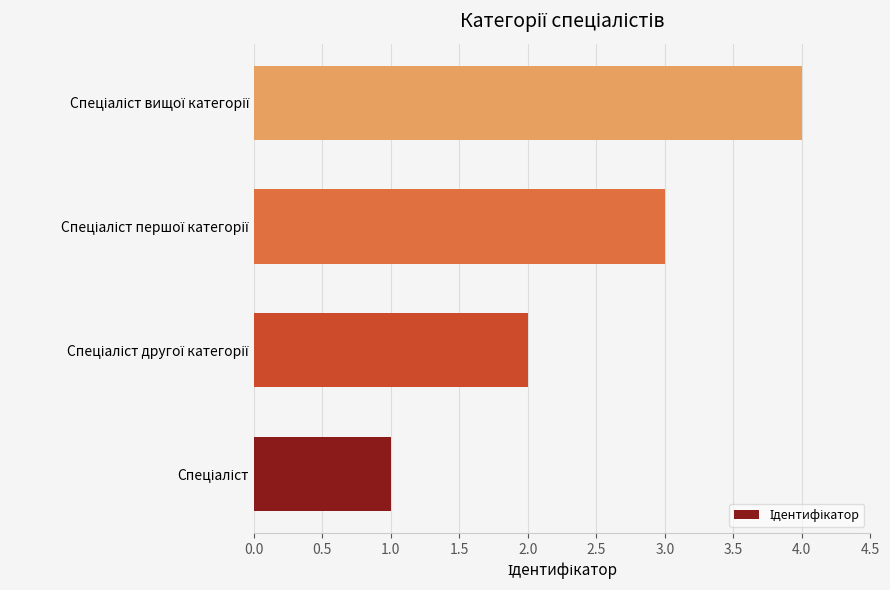

What is the maximum value shown in the chart?

4